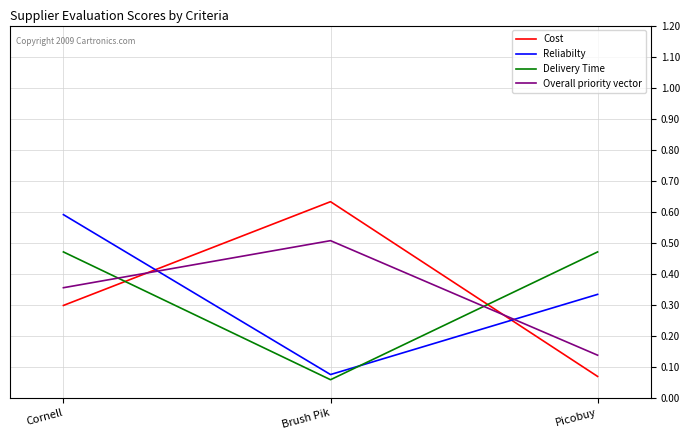

Rank the categories by Overall priority vector value from lowest to highest.

Picobuy, Cornell, Brush Pik